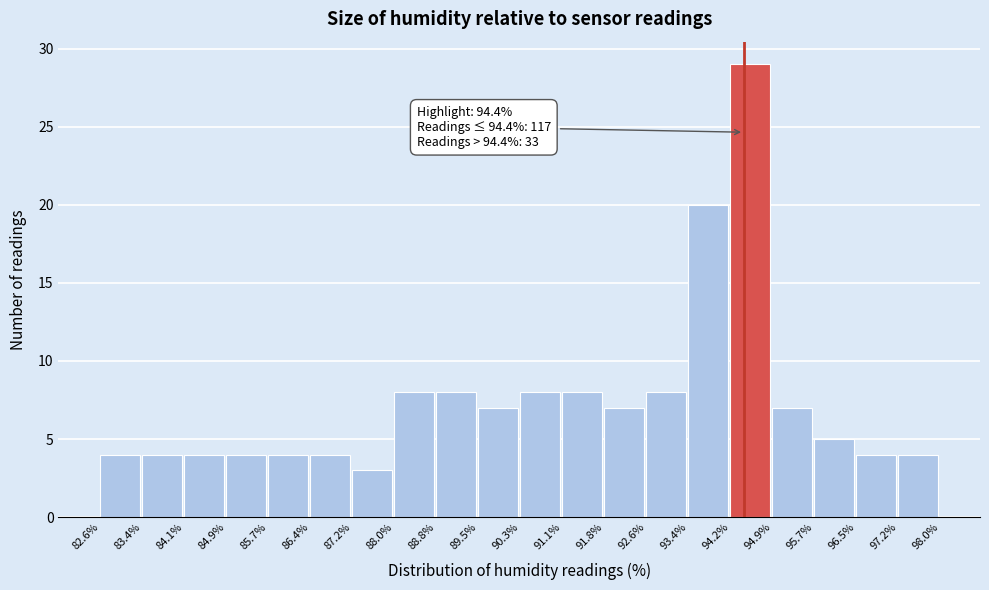

Which range on the x-axis has the tallest bar?

94.2% to 94.9%